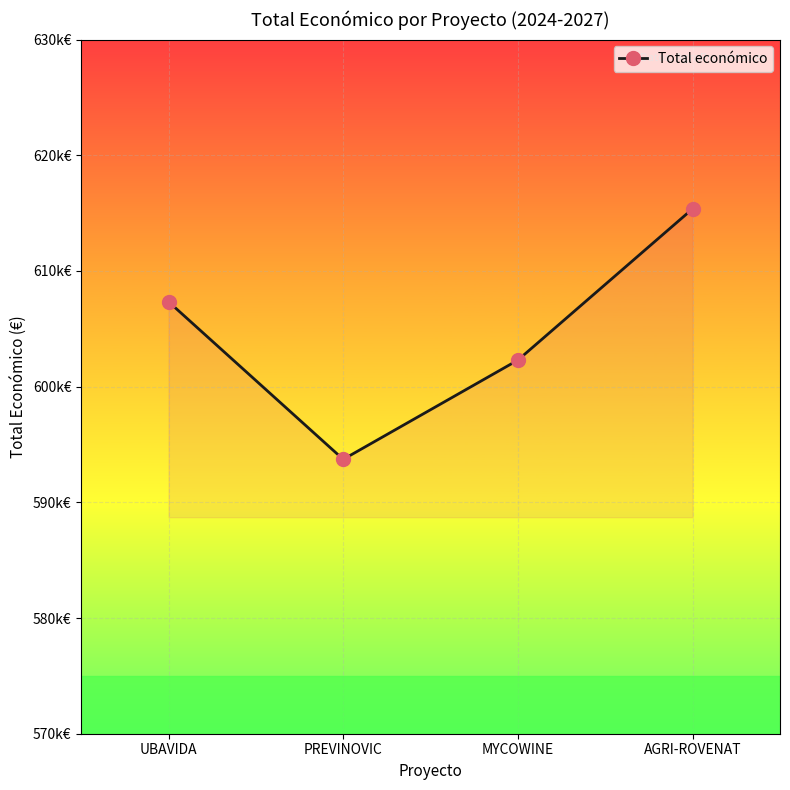

Which category has the lowest value across all series?

PREVINOVIC